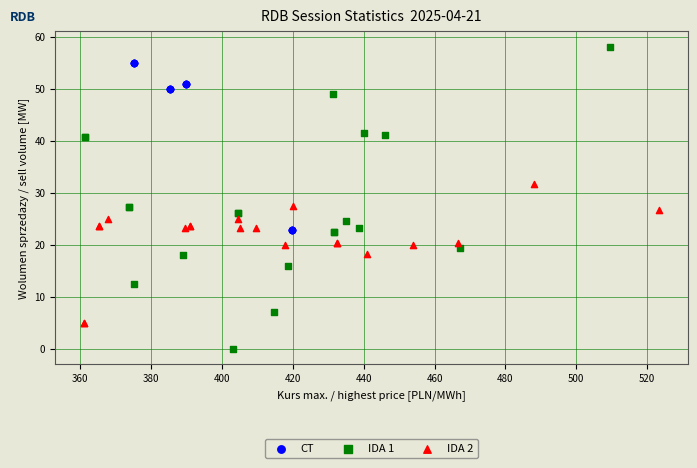

Which series contains the lowest Y value?

IDA 1